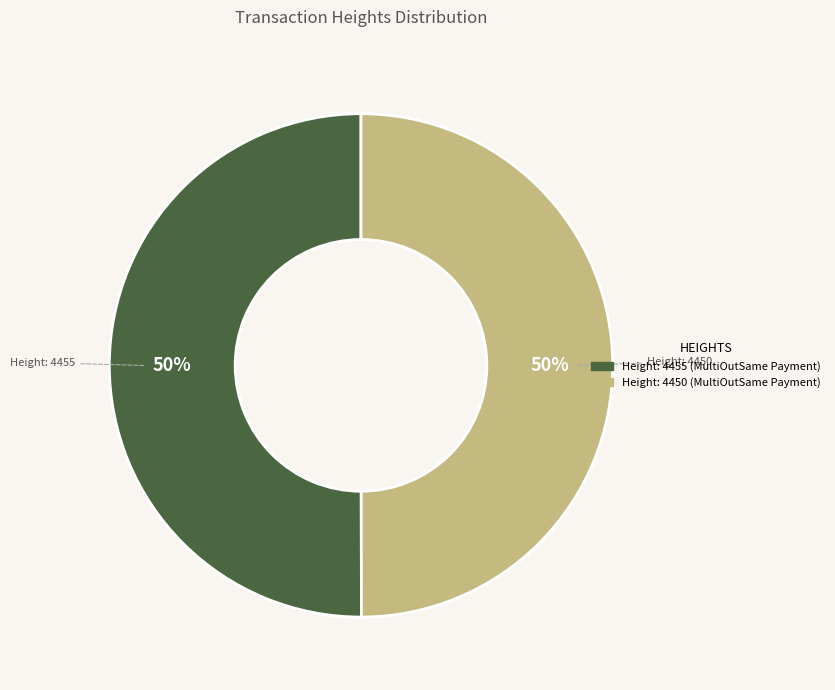

How many segments does this pie chart have?

2